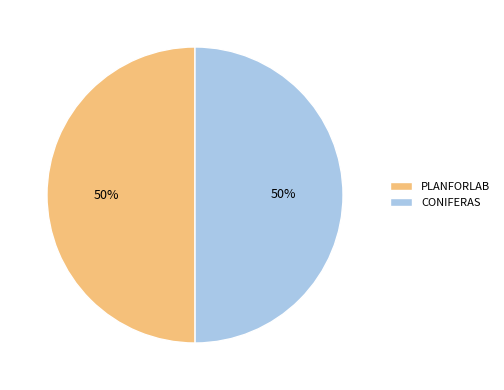

Is it true that PLANFORLAB is 50% of the pie?

True